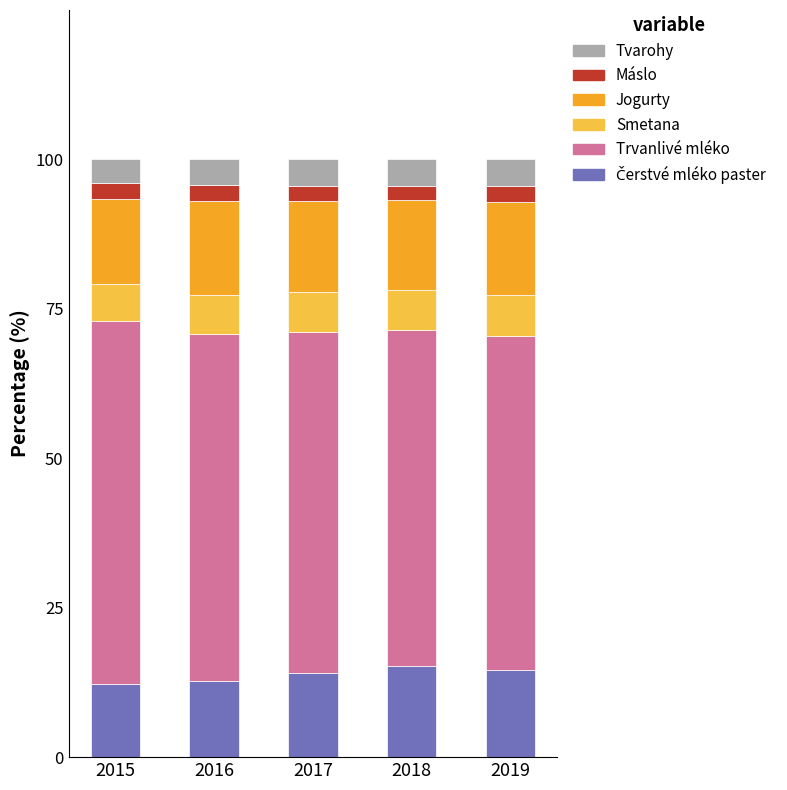

What is the total value across all series at 2016?

100.0